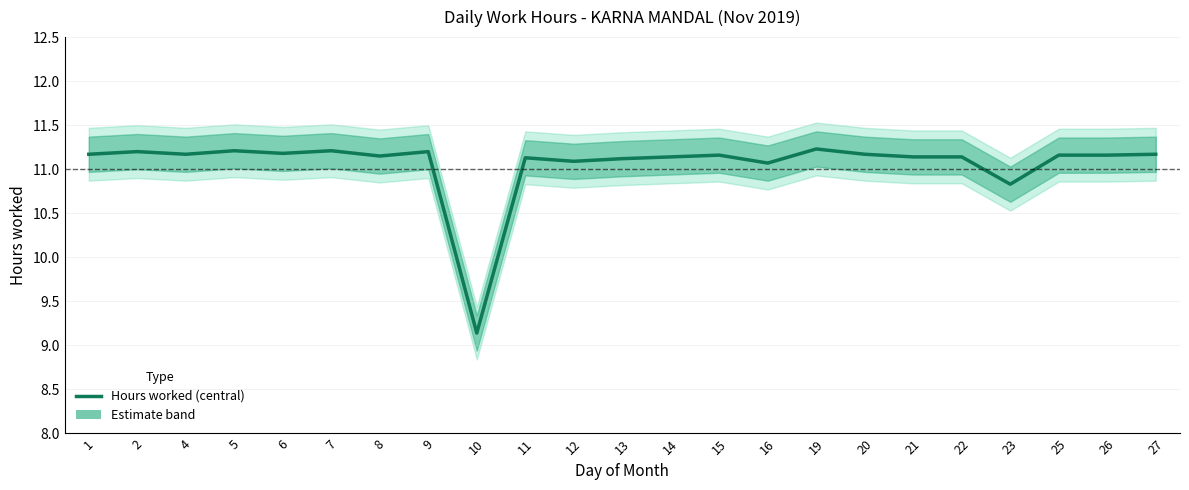

What is the value of the 6th point from the left?

11.2